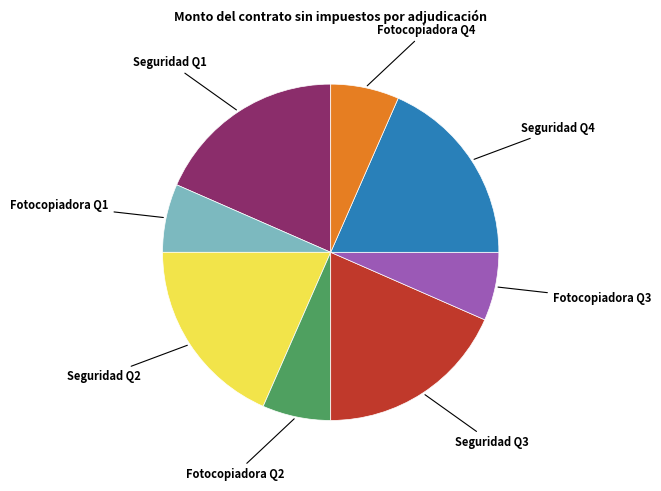

Is there a majority slice in this chart?

No